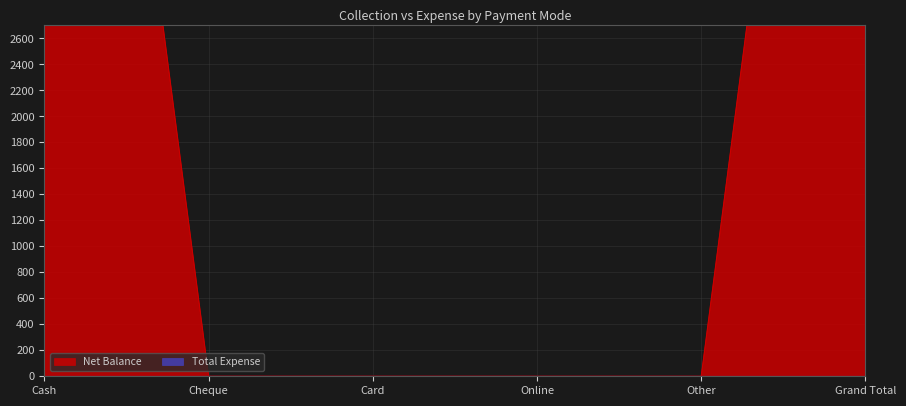

True or false: the data has more than 1 interior local peaks.

False